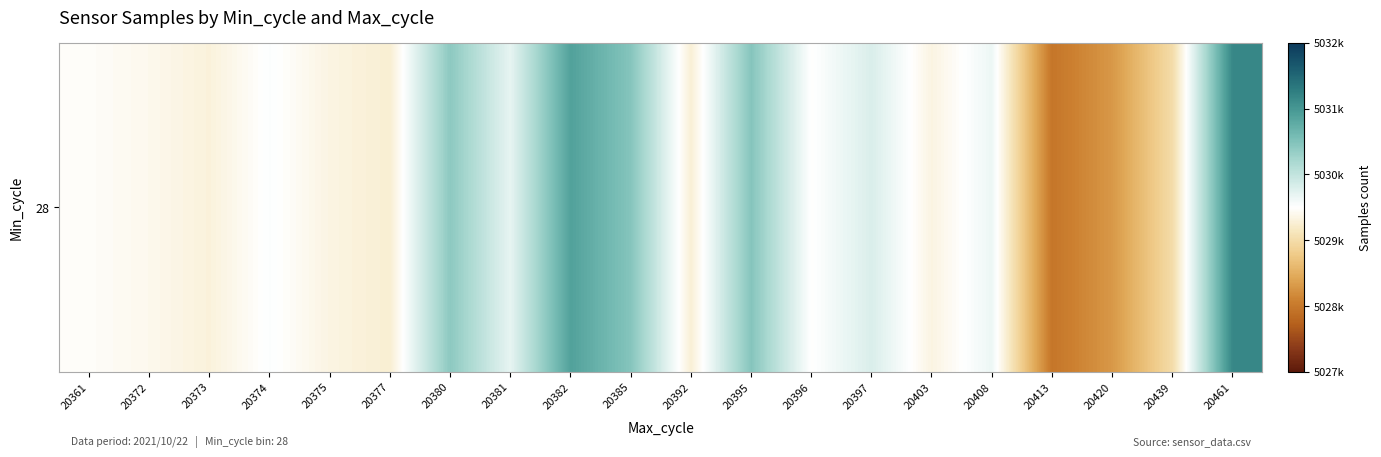

Count the number of data series in this chart.

1